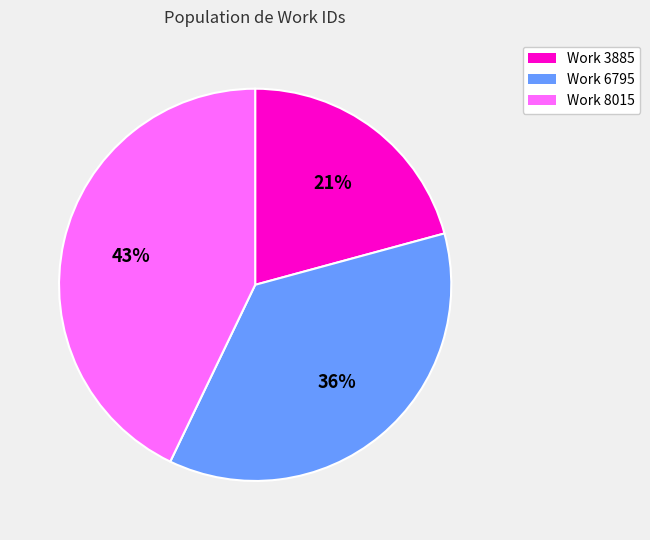

Is the sum of Work 3885 and Work 8015 greater than half?

Yes